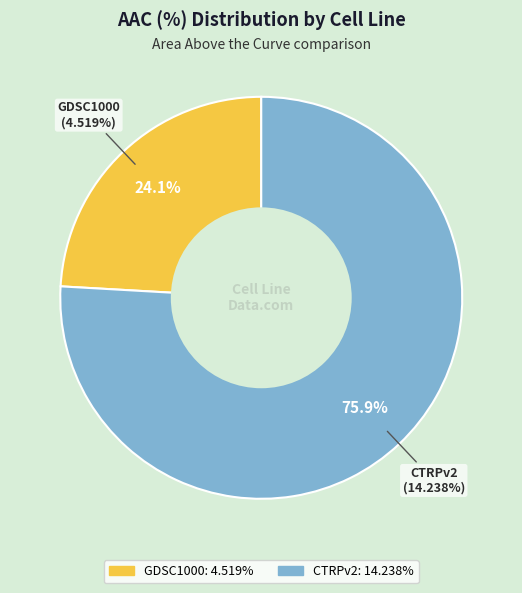

Count the number of slices in the pie.

2